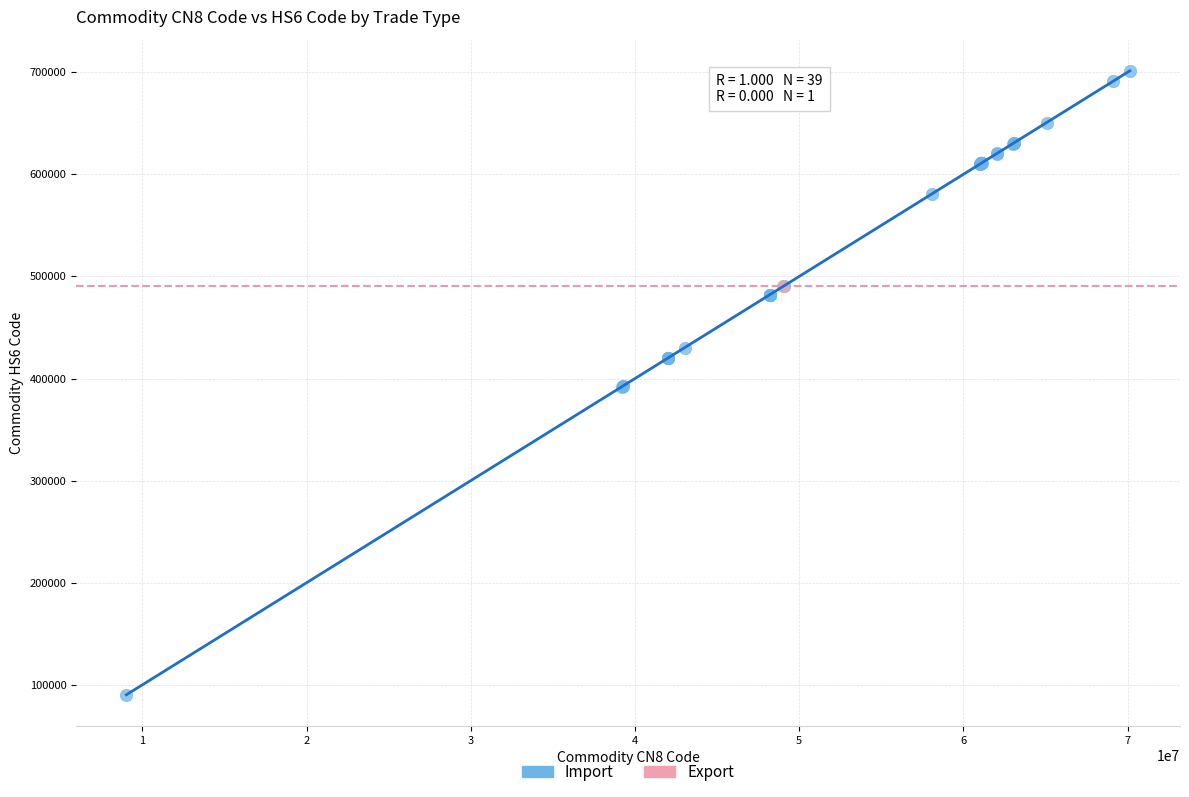

What are all the series names shown in the legend?

Import, Export